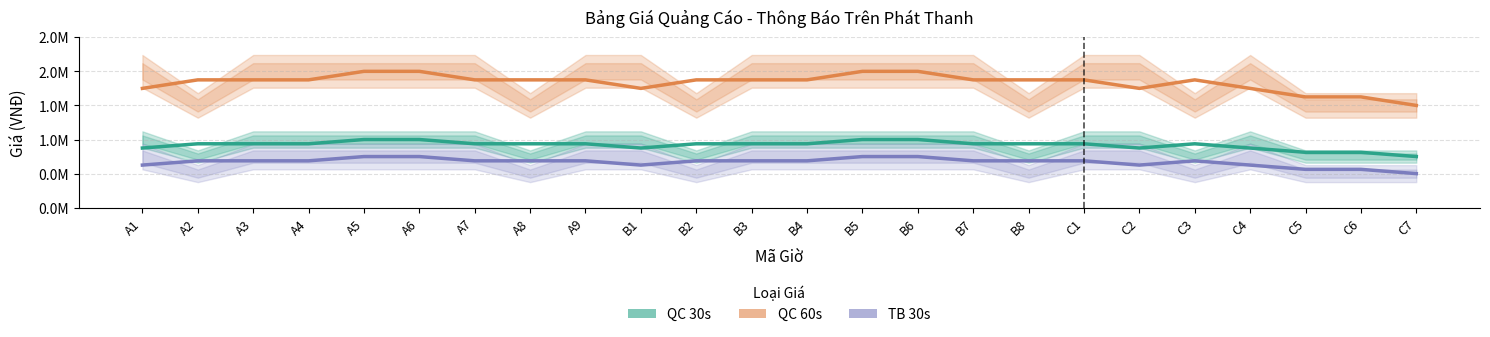

At which category is the sum across all series the highest?

A5